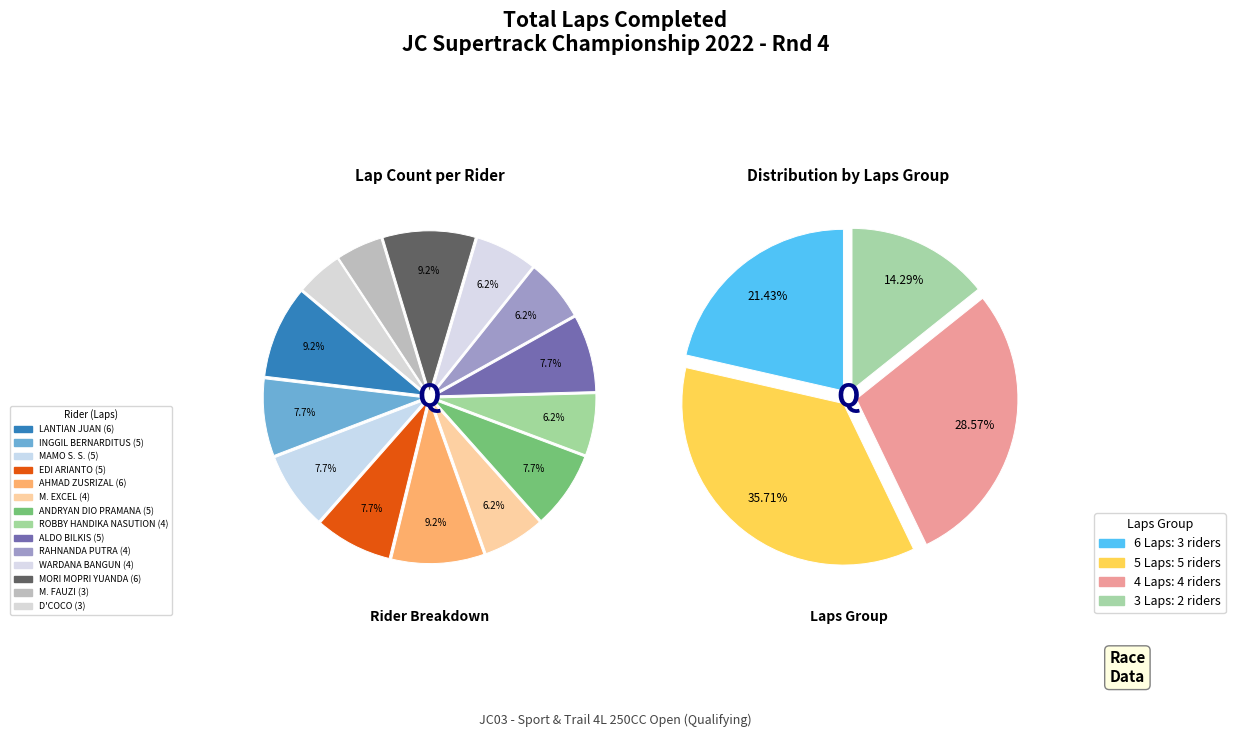

To the nearest percent, what is the average slice percentage?

7%